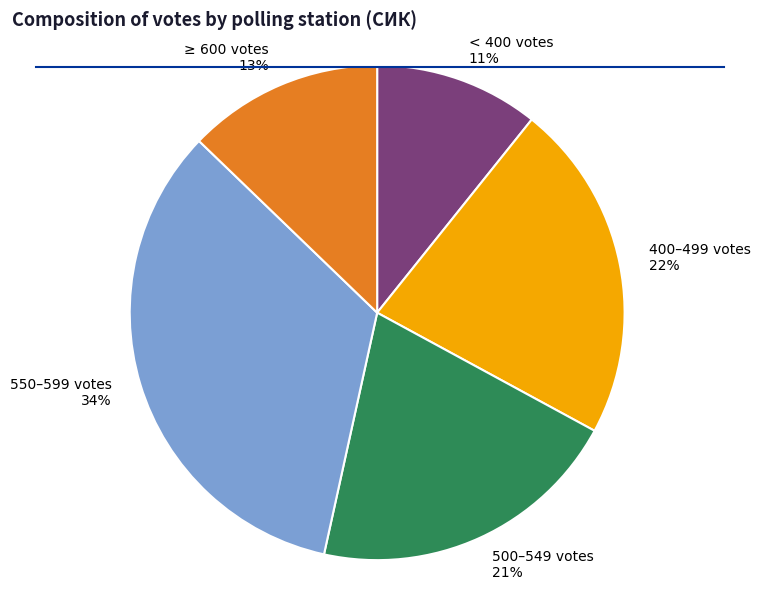

To the nearest percent, what percentage of the pie is 550–599 votes?

34%